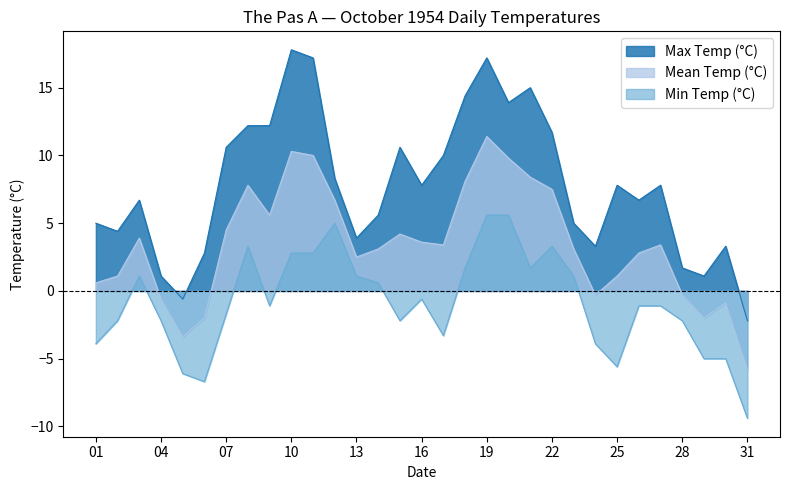

Between 27 and 21, which is larger?

21